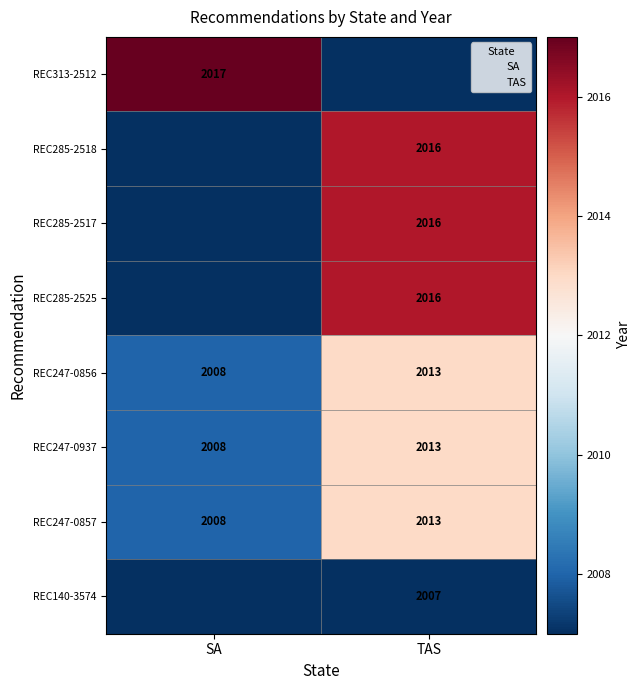

The value of REC285-2517 at TAS is 636. True or false?

False